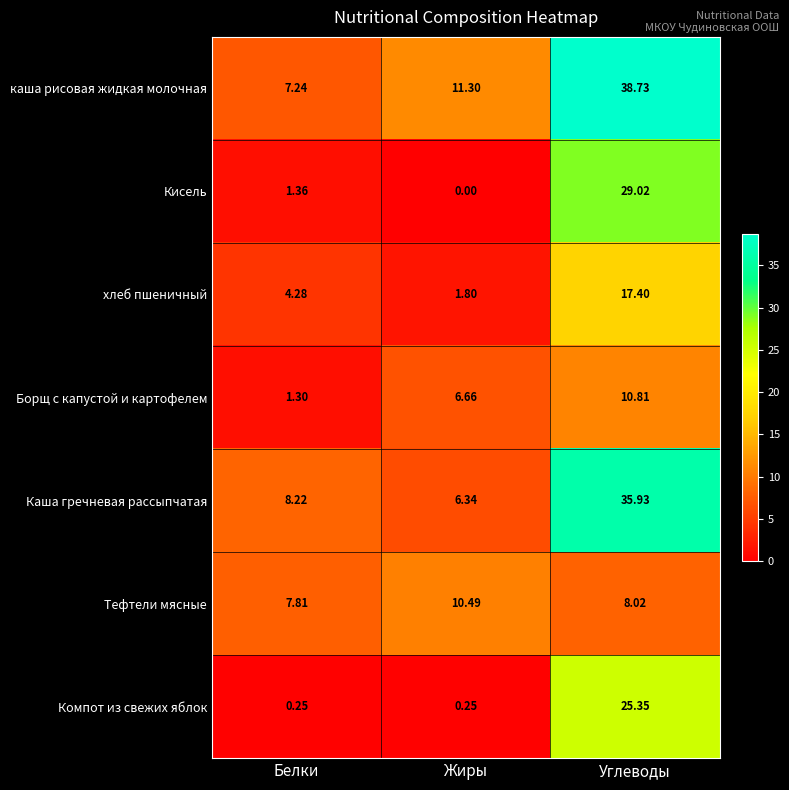

Between Белки and Углеводы, which series saw the biggest shift?

каша рисовая жидкая молочная